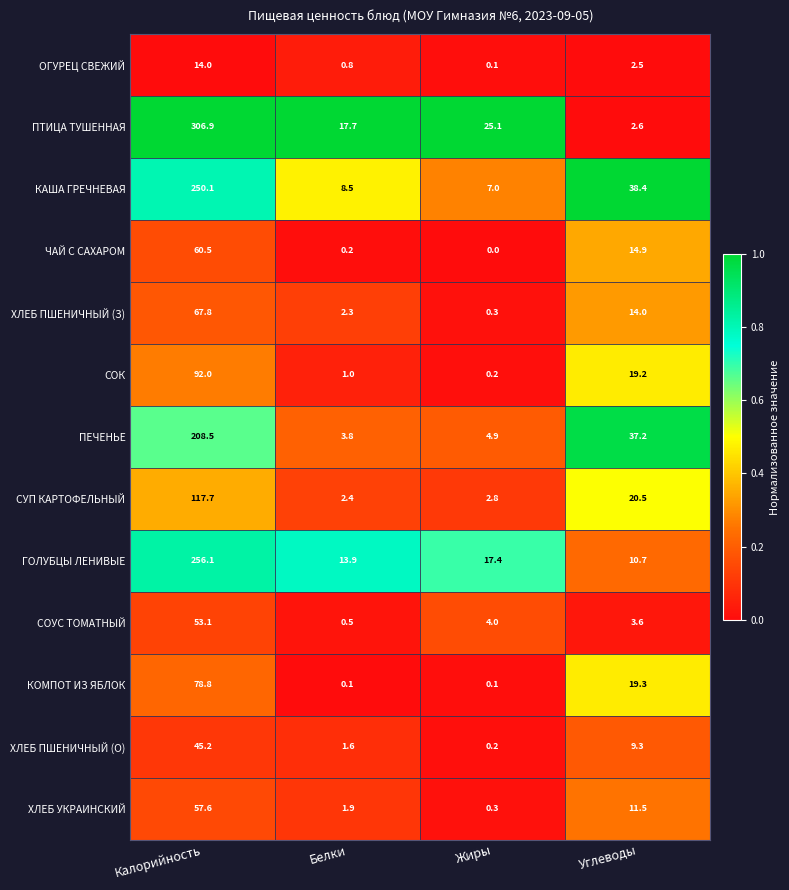

Count the number of categories in the chart.

4